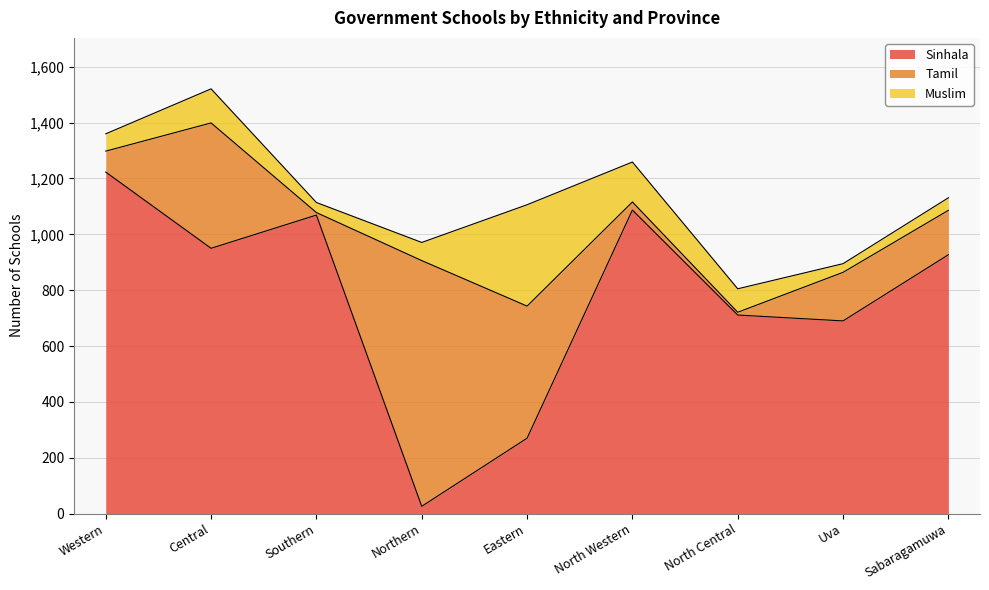

The Tamil series shows 177 at Eastern. True or false?

False